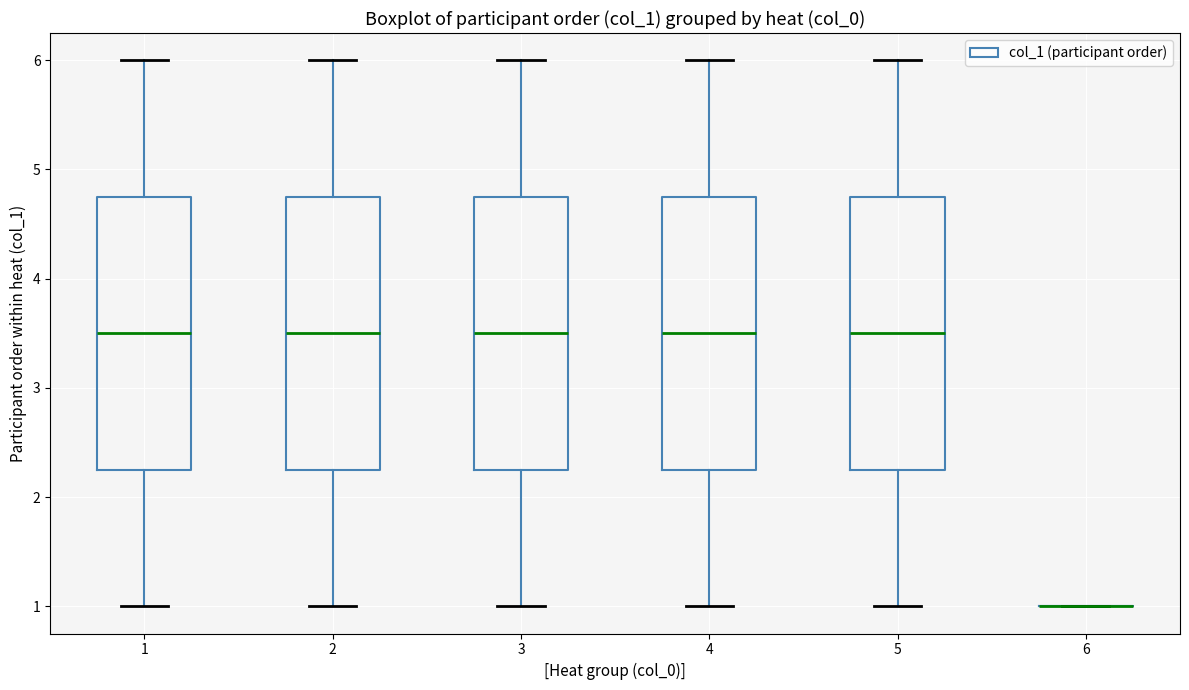

Reading left to right, transcribe this box plot: for each box, give where its median line is, the range the box spans, and where its two whiskers end, as read against the y-axis. The values are not printed on the chart, so give them approximately, as read against the axis.

1: median 3.5, box 2.3 to 4.8, whiskers 1.0 to 6.0
2: median 3.5, box 2.3 to 4.8, whiskers 1.0 to 6.0
3: median 3.5, box 2.3 to 4.8, whiskers 1.0 to 6.0
4: median 3.5, box 2.3 to 4.8, whiskers 1.0 to 6.0
5: median 3.5, box 2.3 to 4.8, whiskers 1.0 to 6.0
6: box collapsed to a line at 1.0, whiskers 1.0 to 1.0